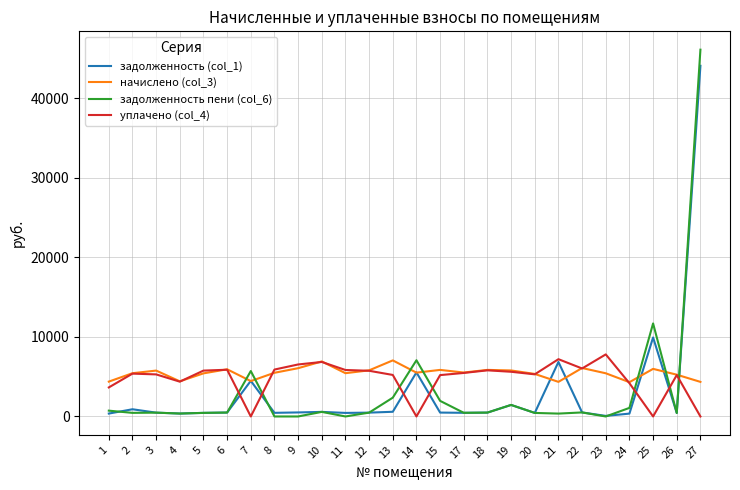

At which label does задолженность (col_1) reach its peak?

27